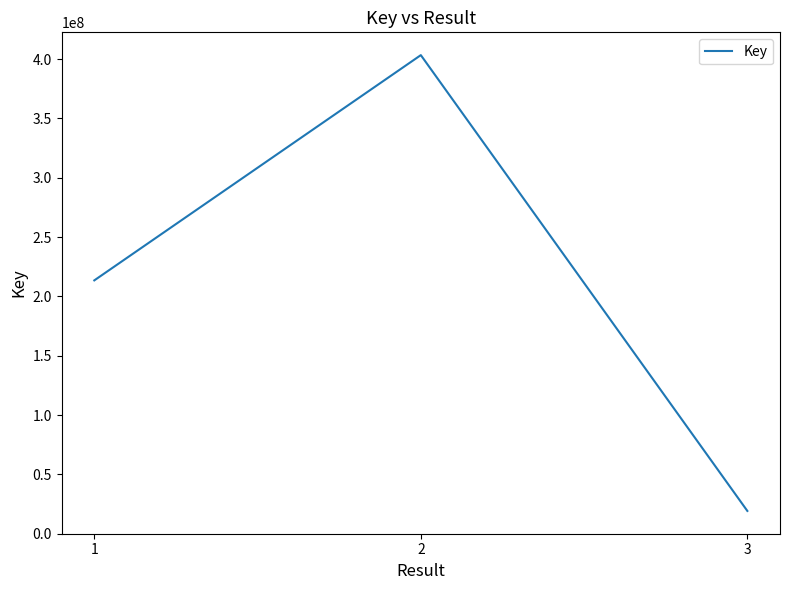

Does the chart have visible grid lines?

No